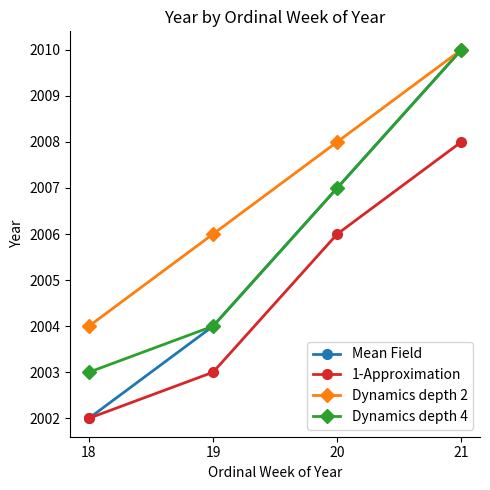

The Dynamics depth 4 series shows 2010 at 21. True or false?

True